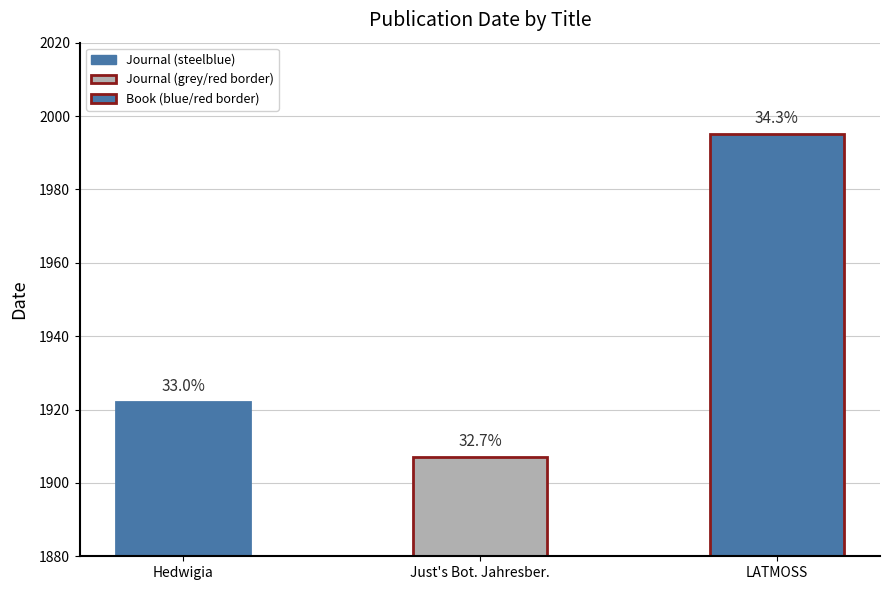

True or false: the data shows 1995 at LATMOSS catalogue.

True